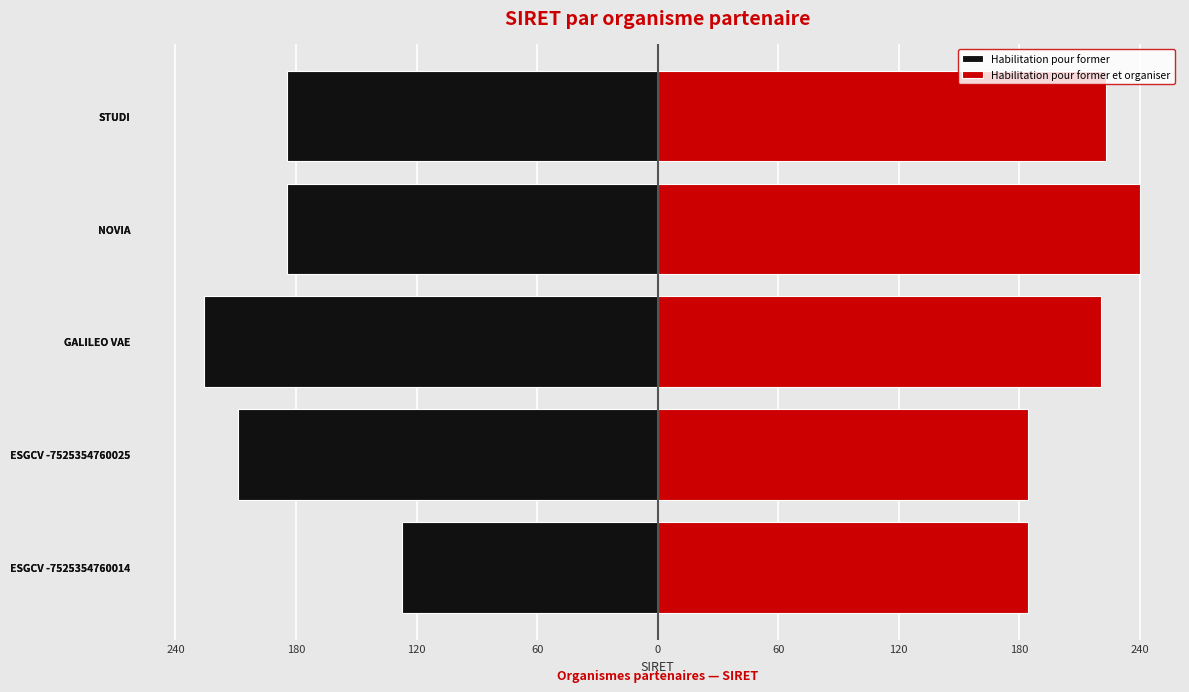

What is the sum of all Habilitation pour former et organiser values?

1052.6